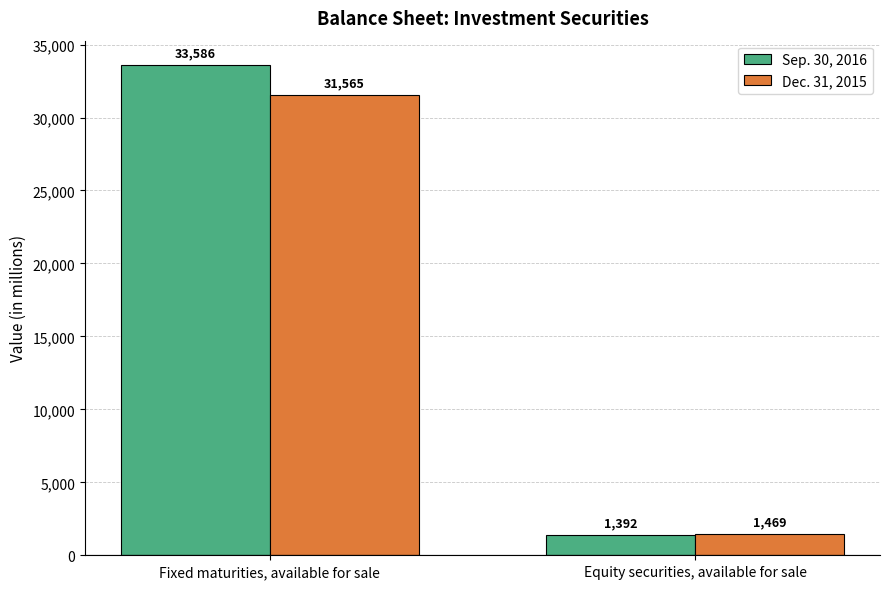

Which series has the largest range (max minus min)?

Sep. 30, 2016